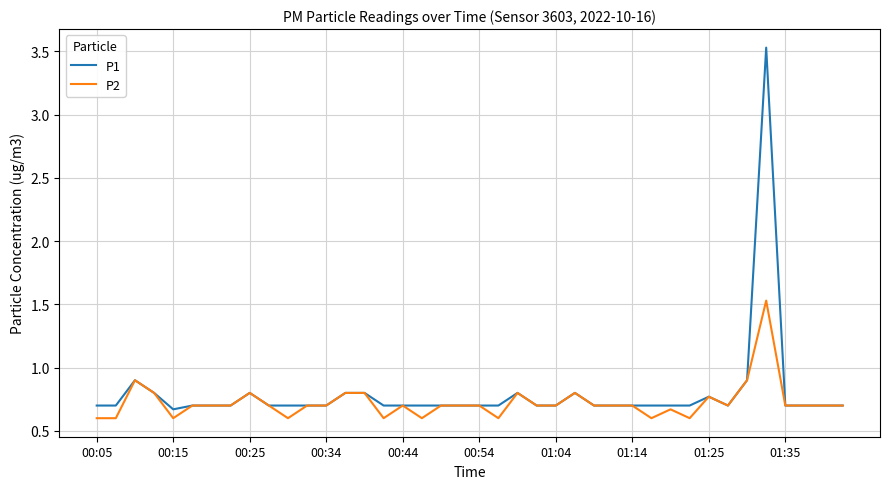

List the series in order of their peak value, highest first.

P1, P2